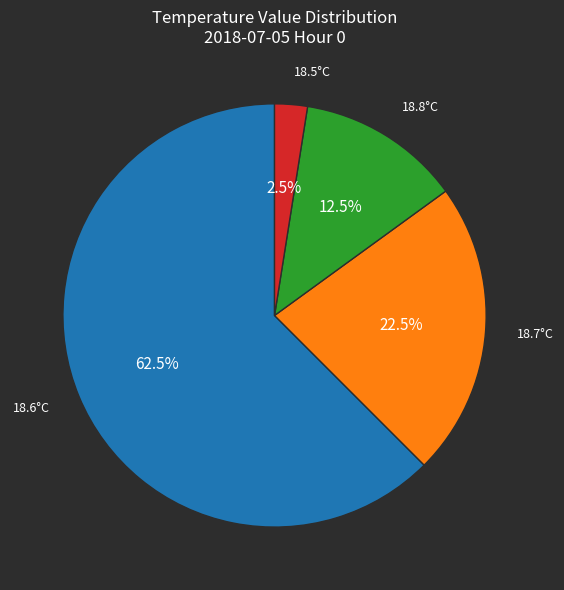

Which has a higher value, 18.7°C or 18.5°C?

18.7°C